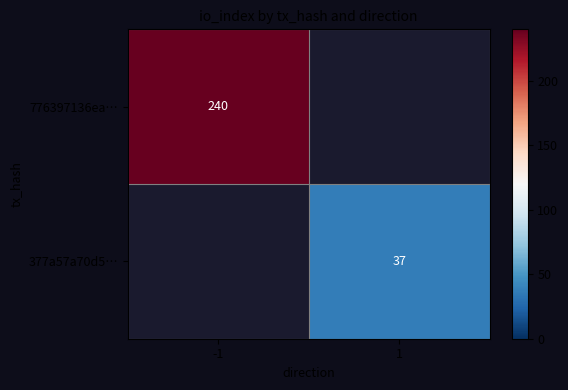

The 377a57a70d5… series shows 37 at 1. True or false?

True